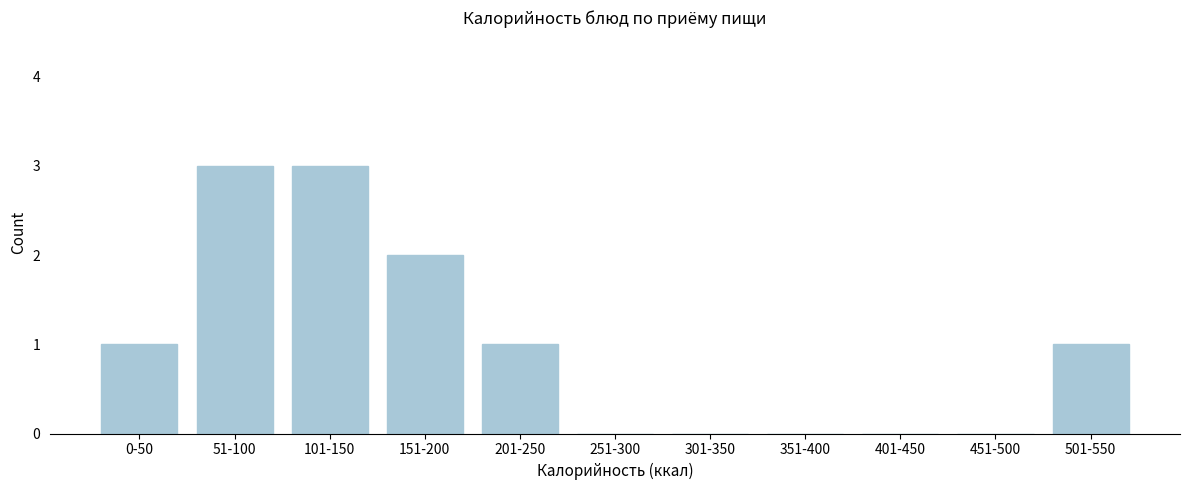

Reading left to right, list all the values displayed in this chart.

0-50=1	51-100=3	101-150=3	151-200=2	201-250=1	251-300=0	301-350=0	351-400=0	401-450=0	451-500=0	501-550=1